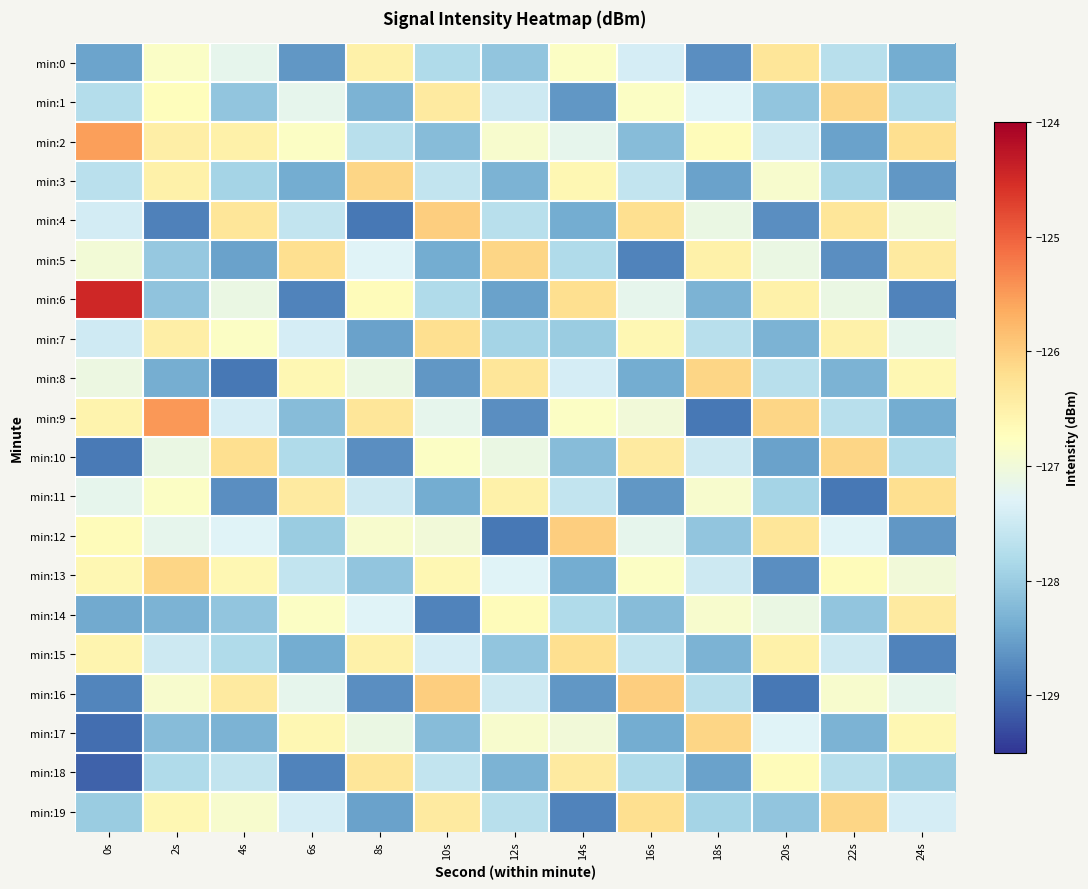

List the series in order of their peak value, highest first.

min:6, min:9, min:2, min:4, min:12, min:16, min:1, min:3, min:5, min:8, min:10, min:13, min:17, min:19, min:7, min:11, min:15, min:0, min:18, min:14